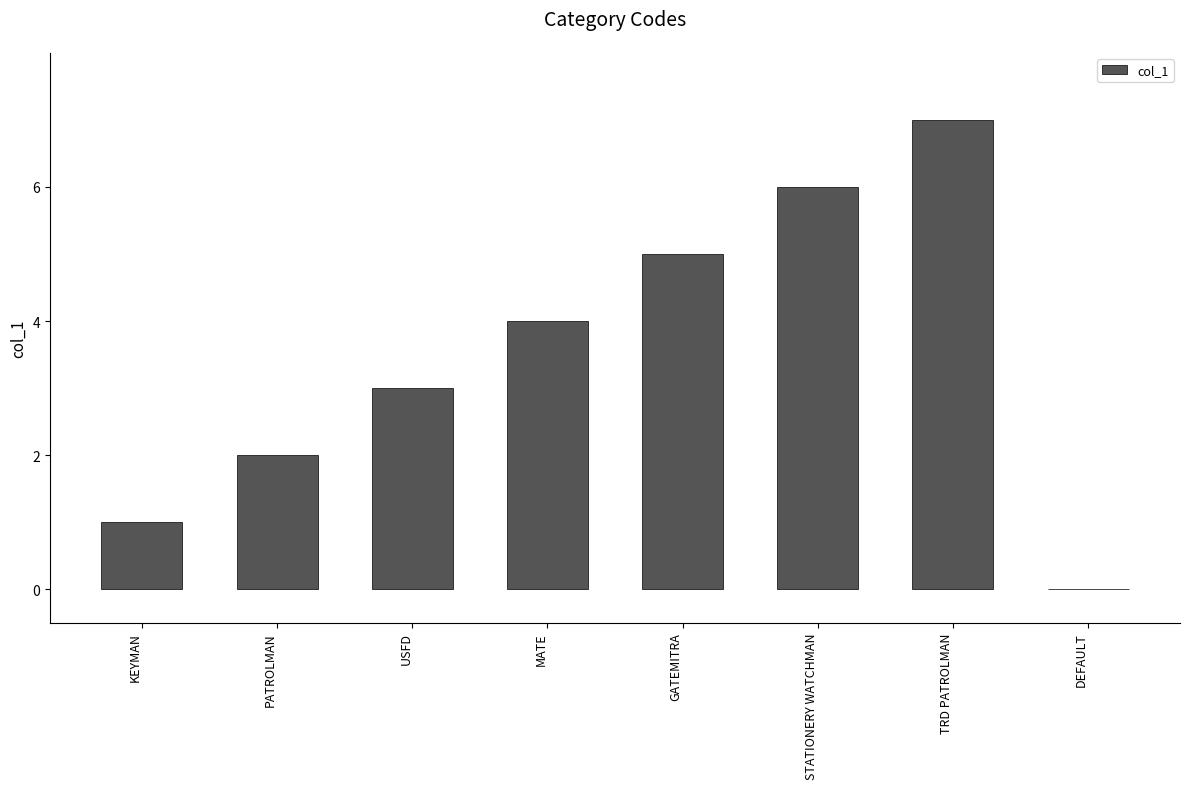

Are the bars horizontal?

No